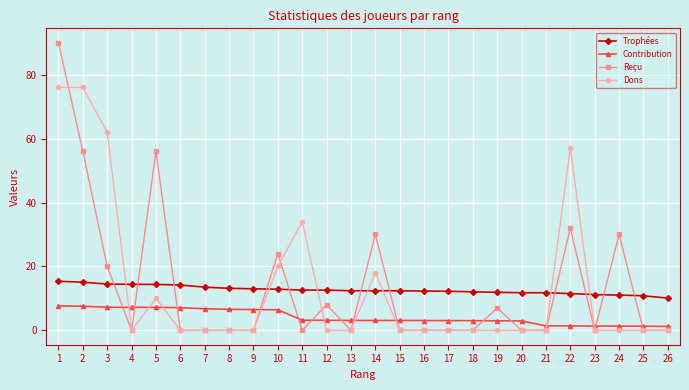

What is the sum of the Contribution values at 17 and 16?

6.1